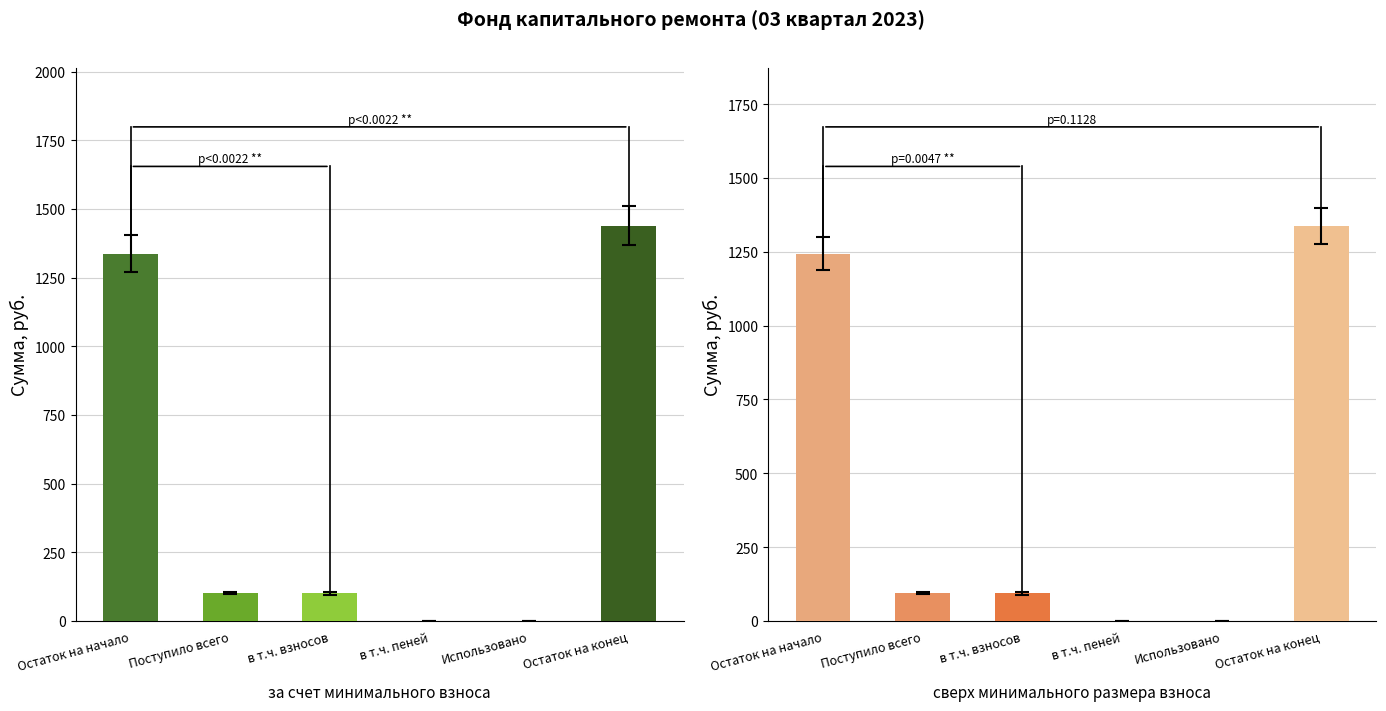

Between в т.ч. пеней and Остаток на конец, which series saw the biggest shift?

за счет минимального взноса